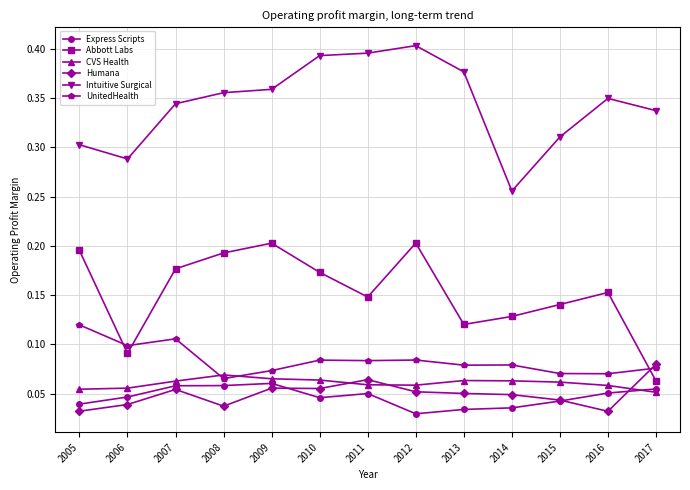

True or false: Intuitive Surgical and Abbott Labs cross at least once.

False